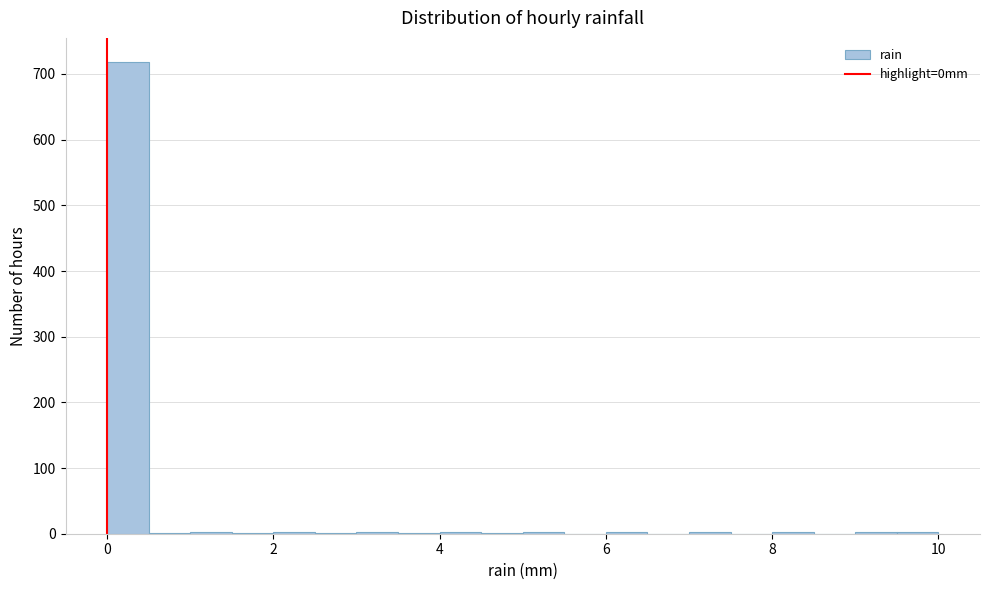

Around what value on the x-axis is the tallest bar? Give the approximate position of its centre, as read against the axis.

0.2